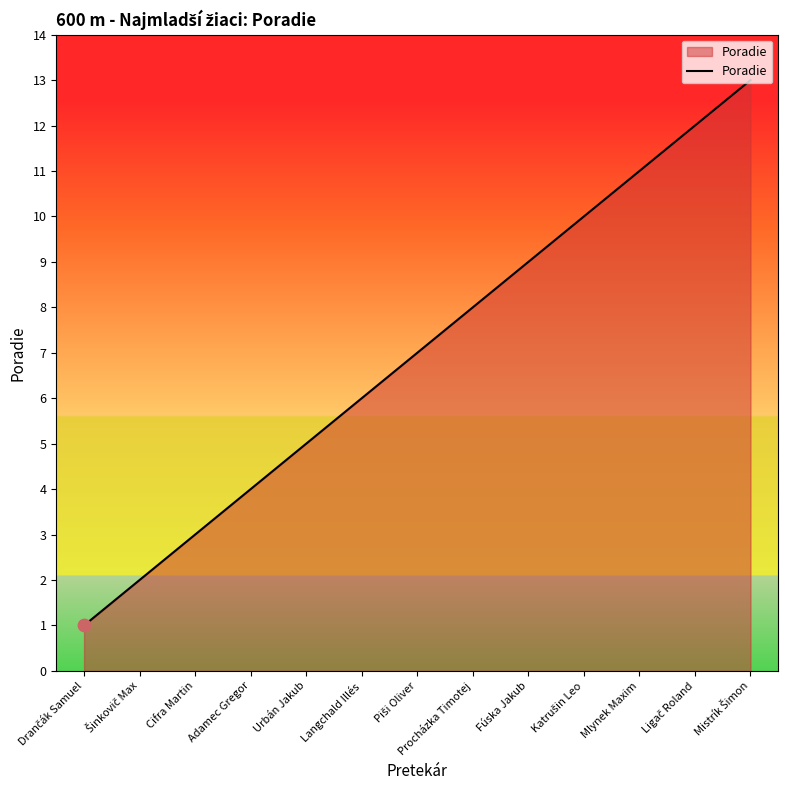

What is the change in value from Cifra Martin to Urbán Jakub?

+2